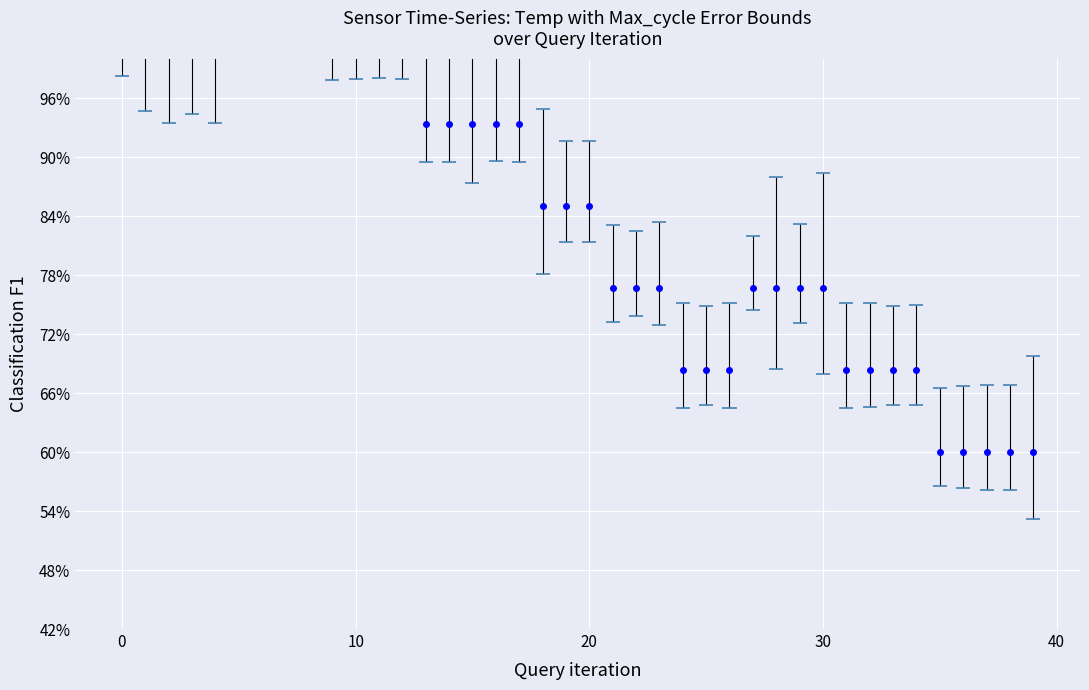

What is the sum of the values at 17 and 27?

170.0